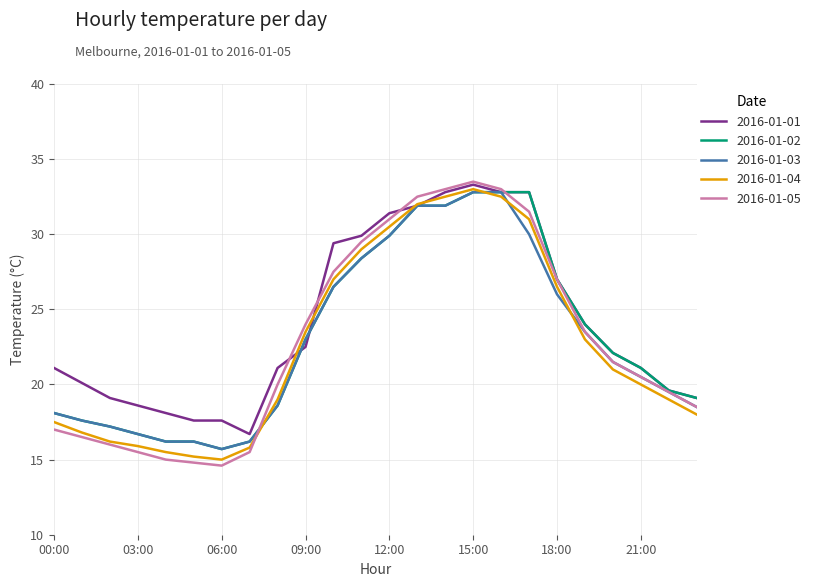

What is the minimum value shown in the chart?

14.6